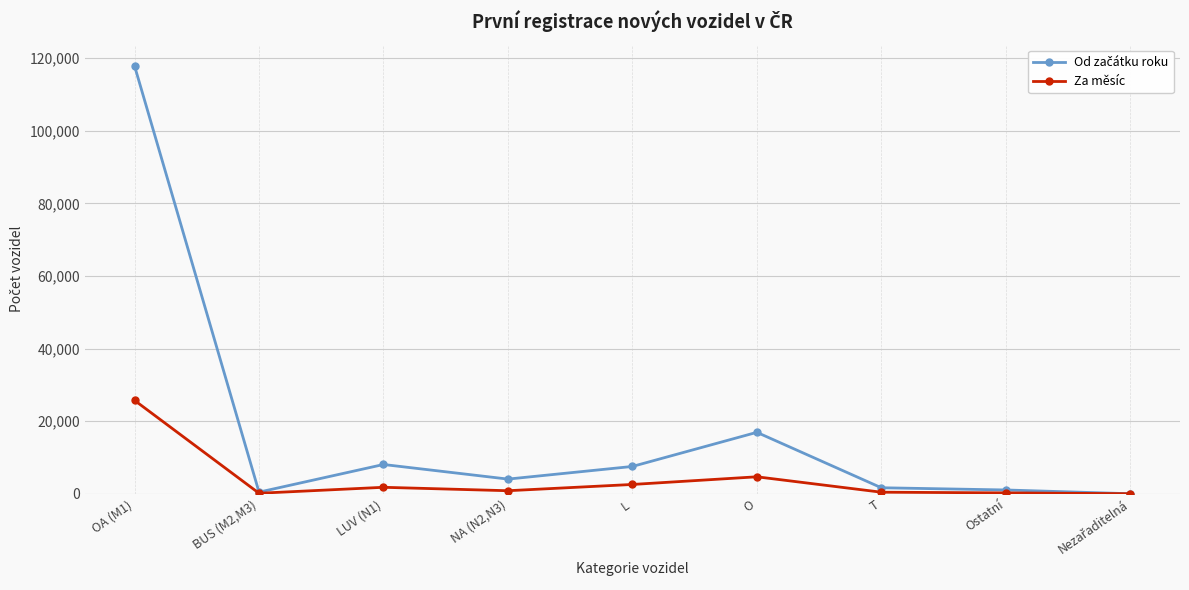

What is the maximum value for Za měsíc?

25720